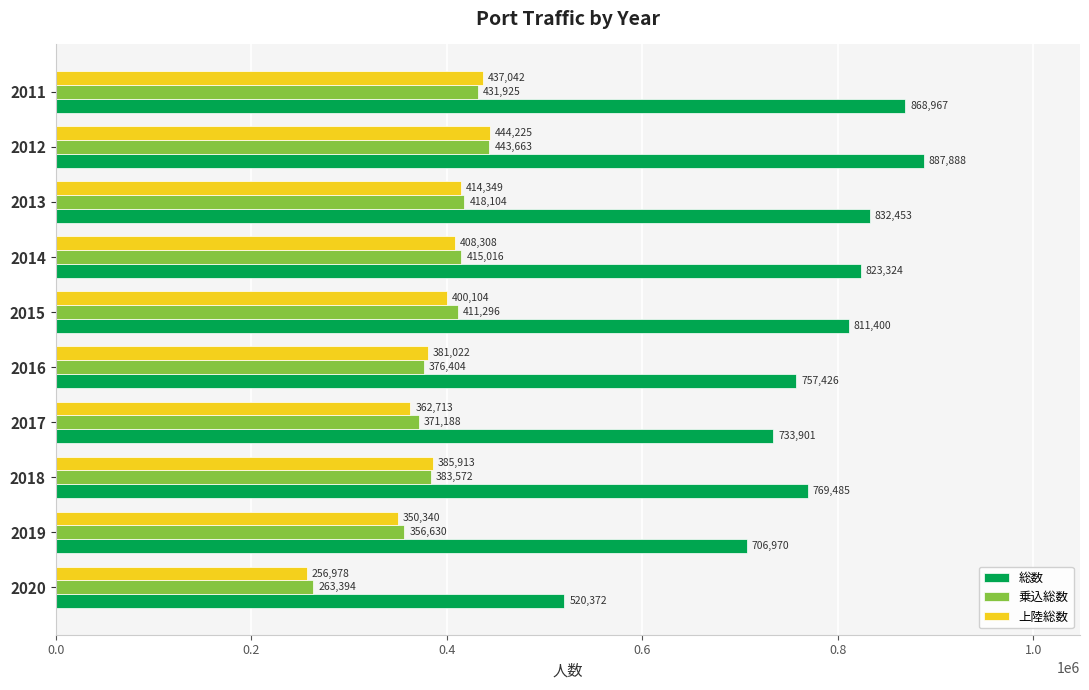

Which series changed the most between 2019 and 2017?

総数